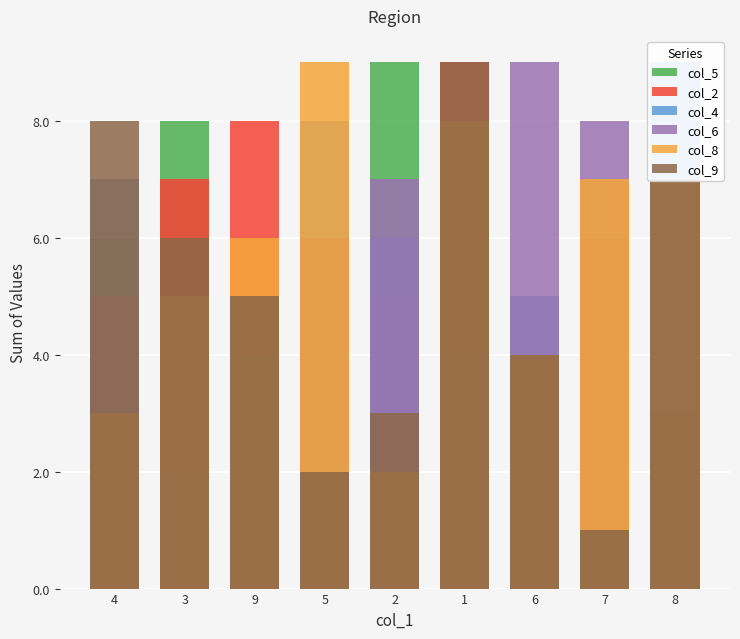

What is the label of the 5th bar from the left?

2